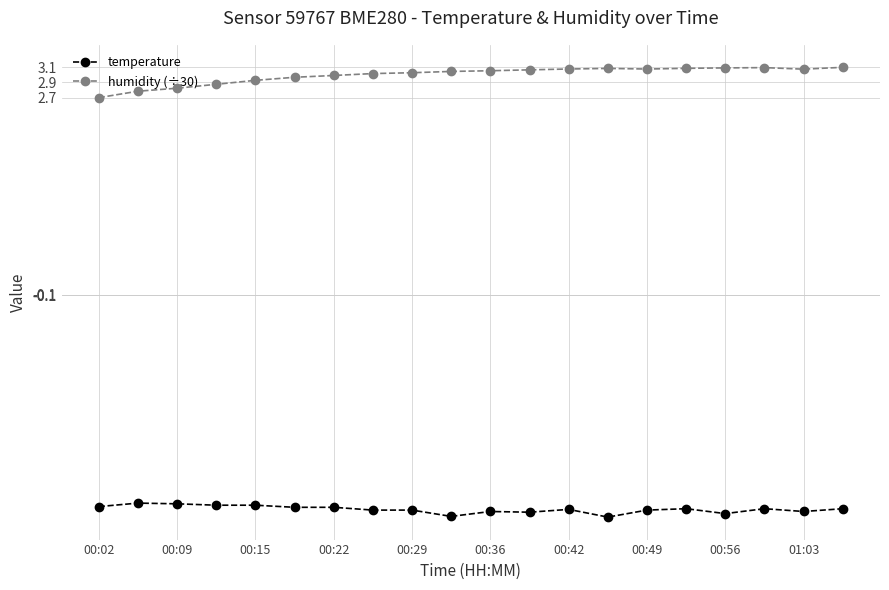

How many distinct data groups are displayed?

2